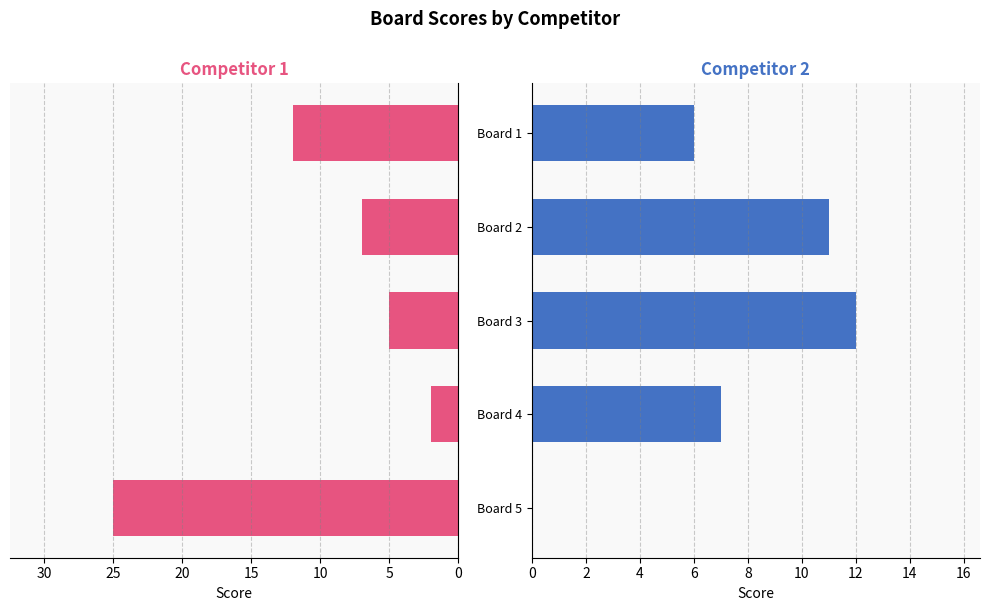

Between Board 4 and Board 5, which series saw the biggest shift?

Score 1